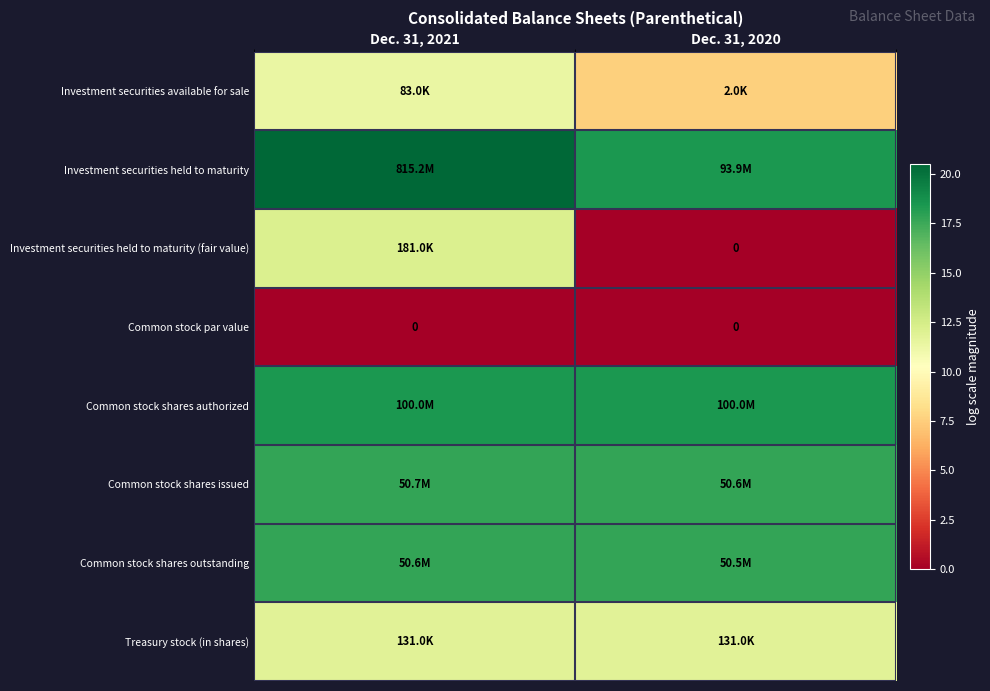

How many values in the Investment securities available for sale series exceed 11?

1